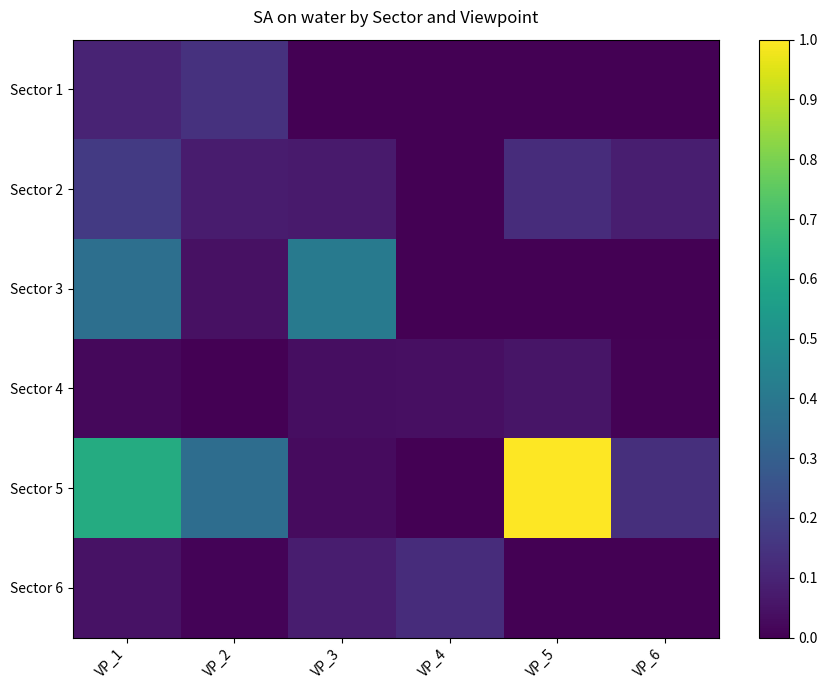

Which series has the largest total across all categories?

Sector 5